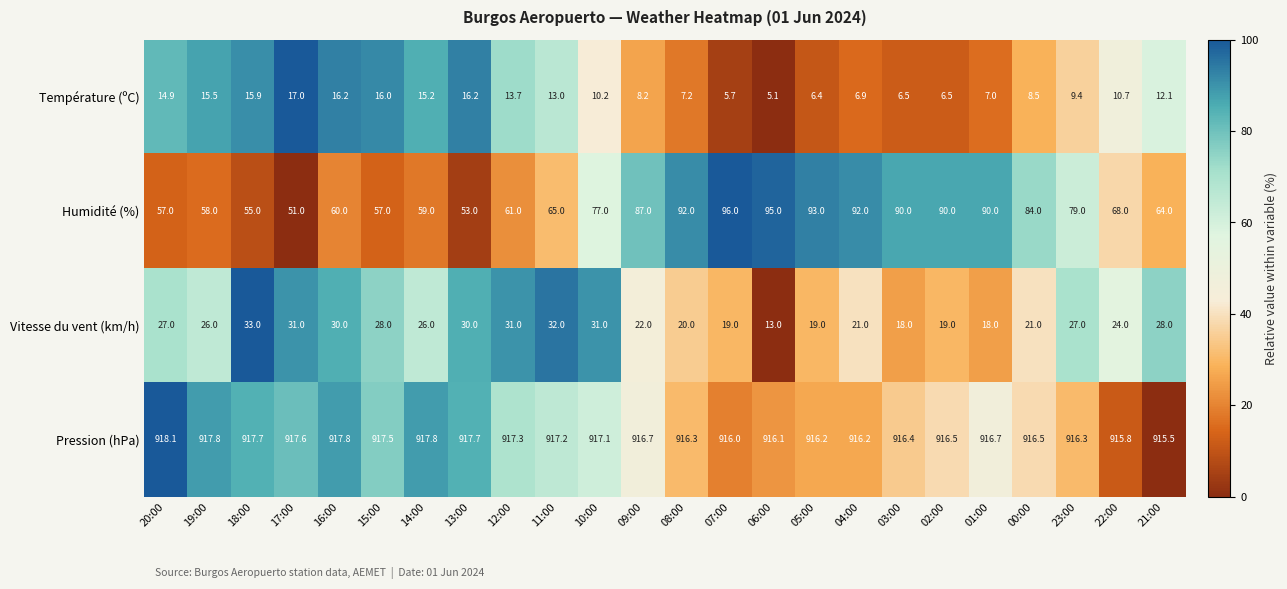

What is the approximate value of Vitesse du vent (km/h) at 04:00?

21.0